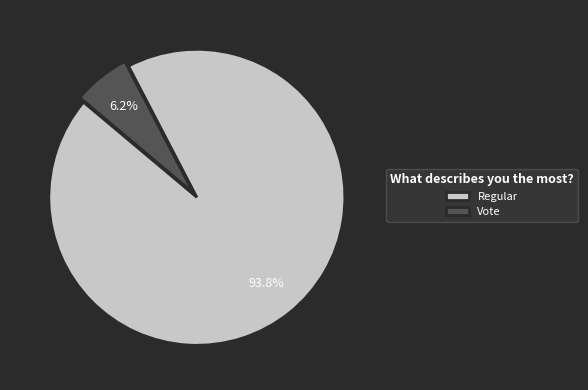

How many slices are in this pie chart?

2